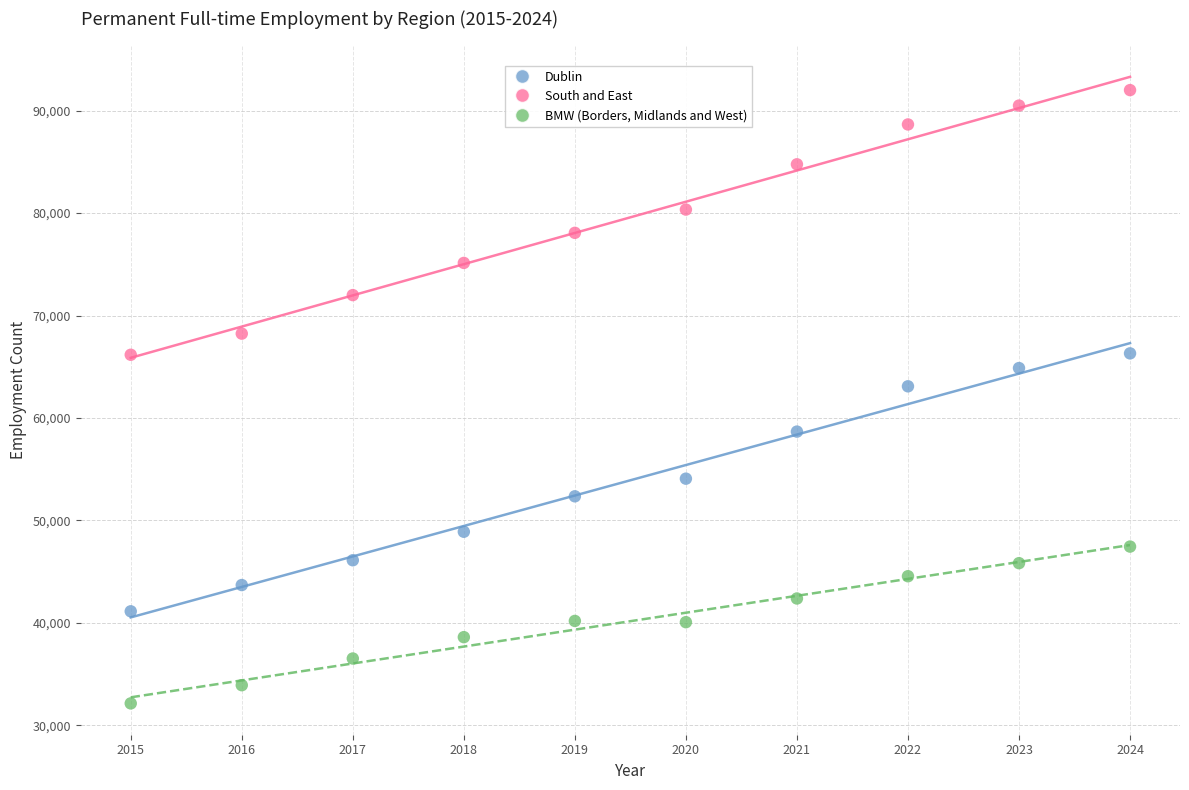

Across all series, what Y value is closest to 62077?

63096